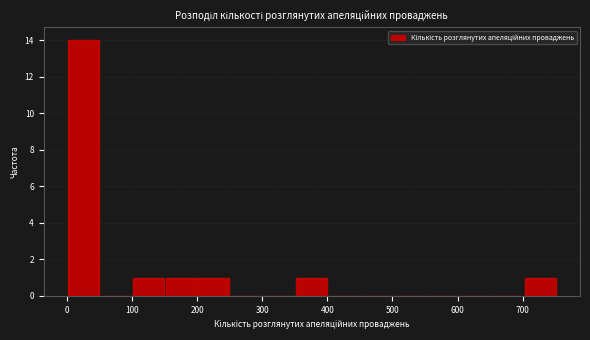

Reading left to right, list every bar in this chart as the range it spans on the x-axis followed by its height. Neither the bar edges nor the heights are printed on the chart, so give them approximately, as read against the axes.

0 to 50: 14
50 to 100: 0
100 to 150: 1
150 to 200: 1
200 to 250: 1
250 to 300: 0
300 to 350: 0
350 to 400: 1
400 to 450: 0
450 to 500: 0
500 to 550: 0
550 to 600: 0
600 to 650: 0
650 to 700: 0
700 to 750: 1